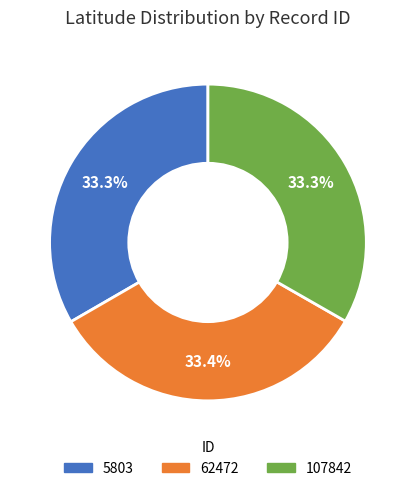

What is the ratio of the value at 107842 to the value at 62472?

1.0